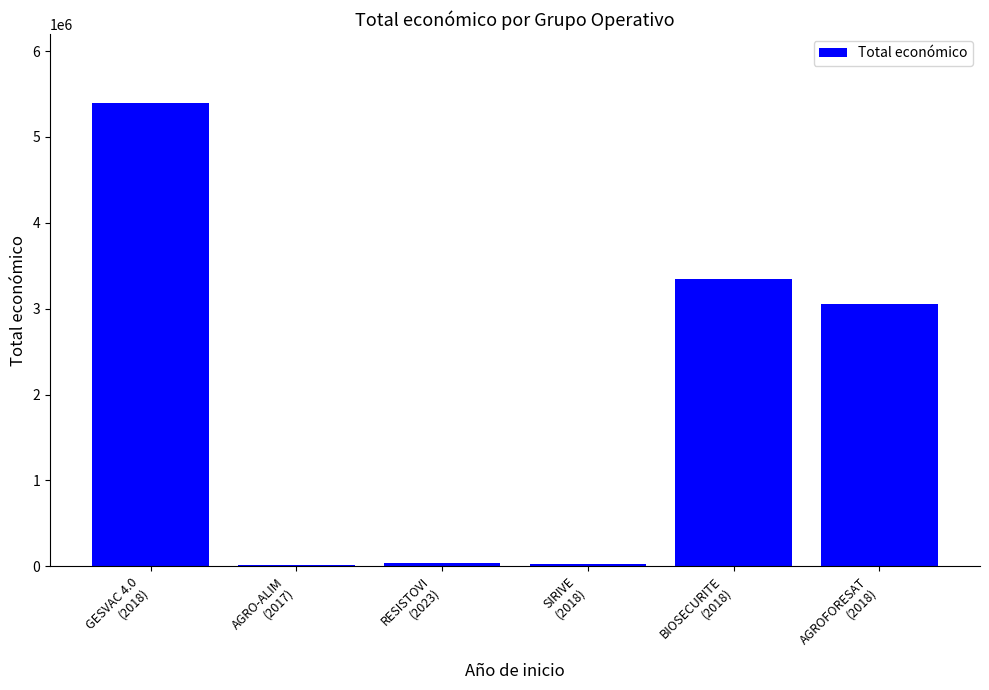

What is the sum of all values?

11861316